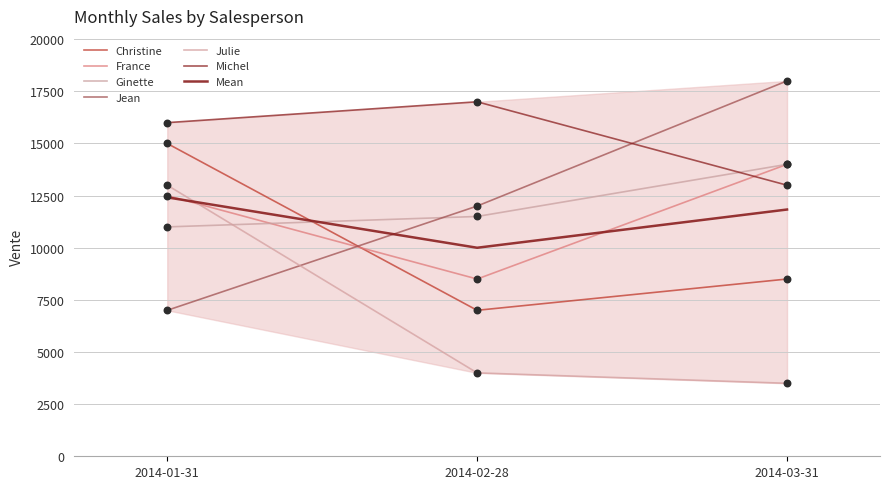

Which series reaches the maximum Y coordinate?

Jean